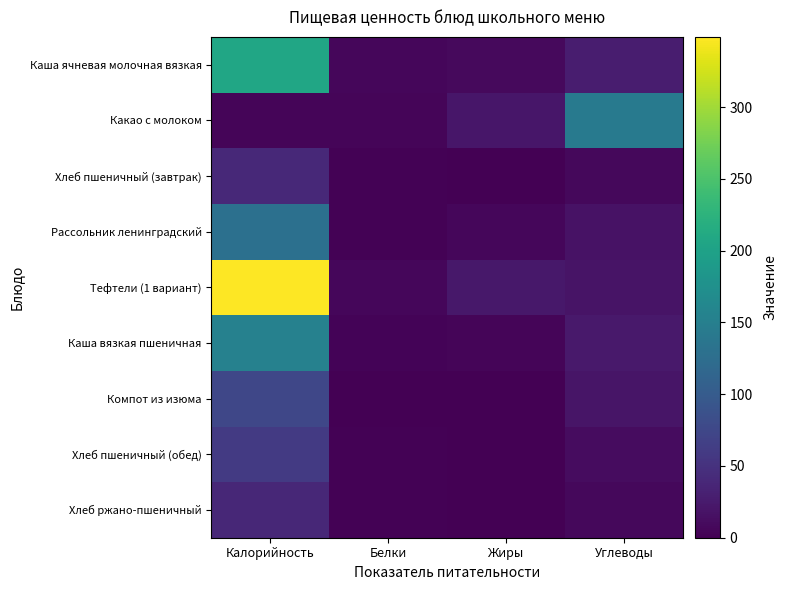

Which series has the widest spread of values?

Тефтели (1 вариант)